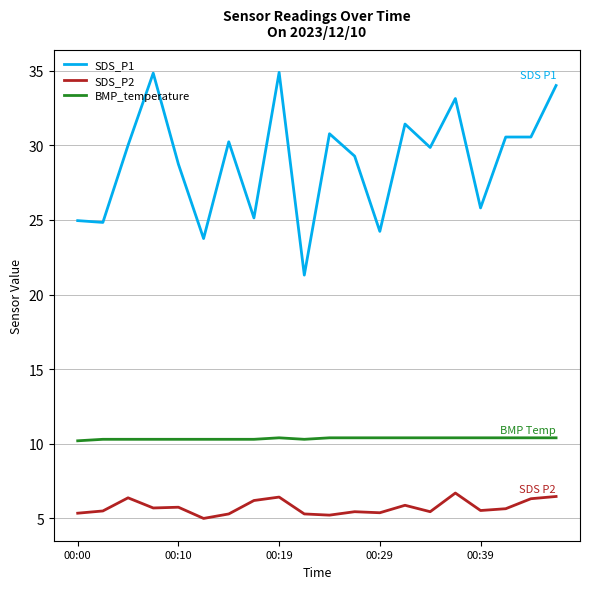

Which series has the widest spread of values?

SDS_P1